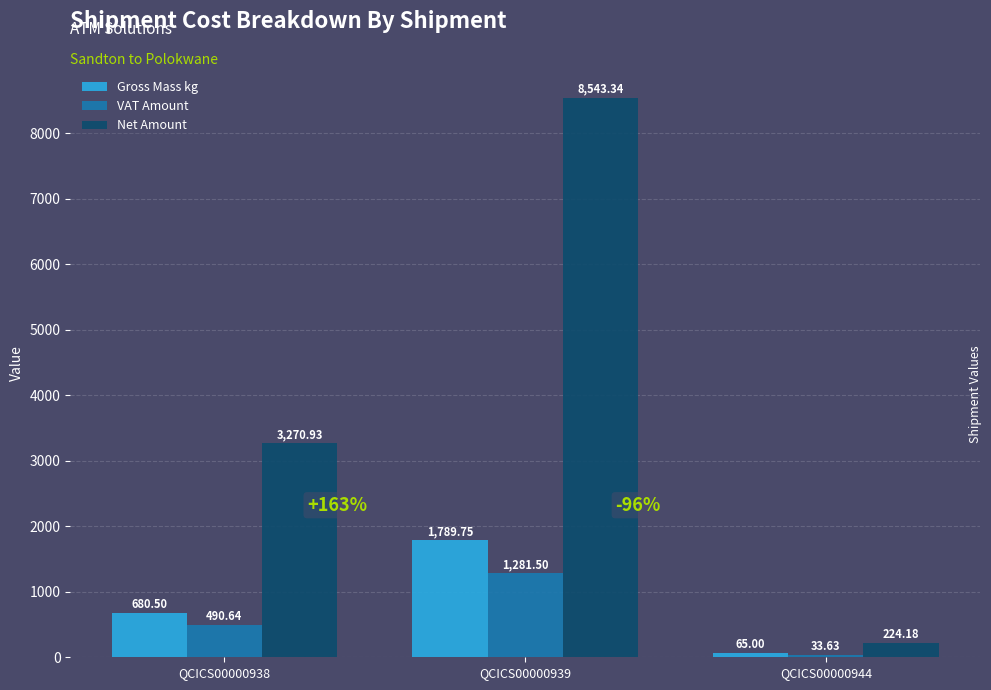

At which label does Gross Mass kg reach its minimum?

QCICS00000944